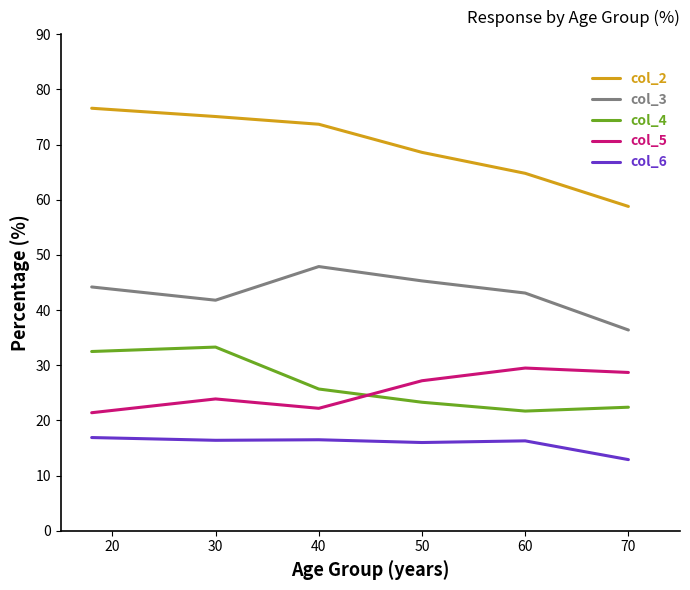

What is the minimum value shown in the chart?

12.9